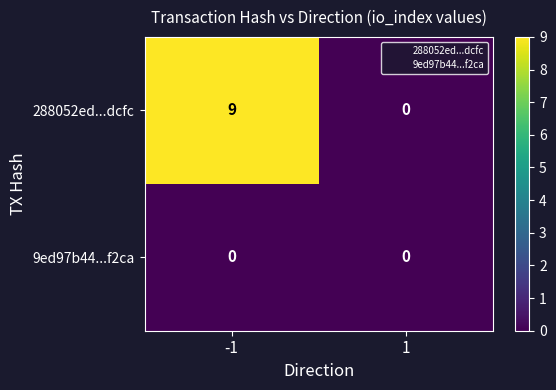

Reading left to right, list all the values displayed in this chart.

288052ed...dcfc: -1=9	1=0
9ed97b44...f2ca: -1=0	1=0